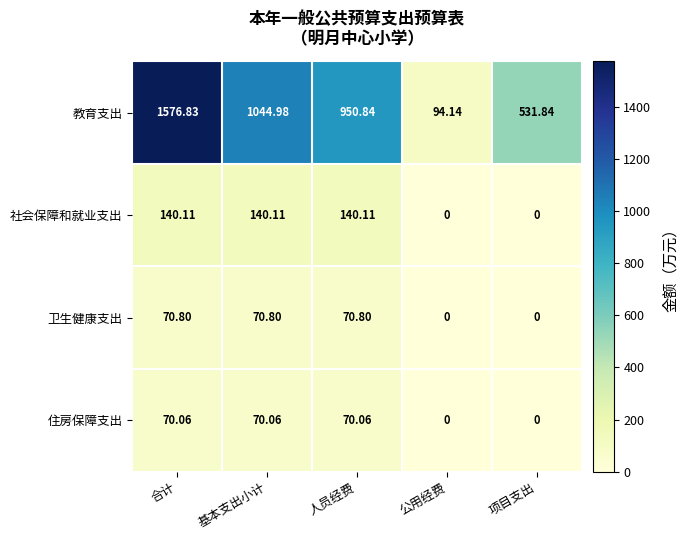

Rank the series by their maximum value, from highest to lowest.

教育支出, 社会保障和就业支出, 卫生健康支出, 住房保障支出